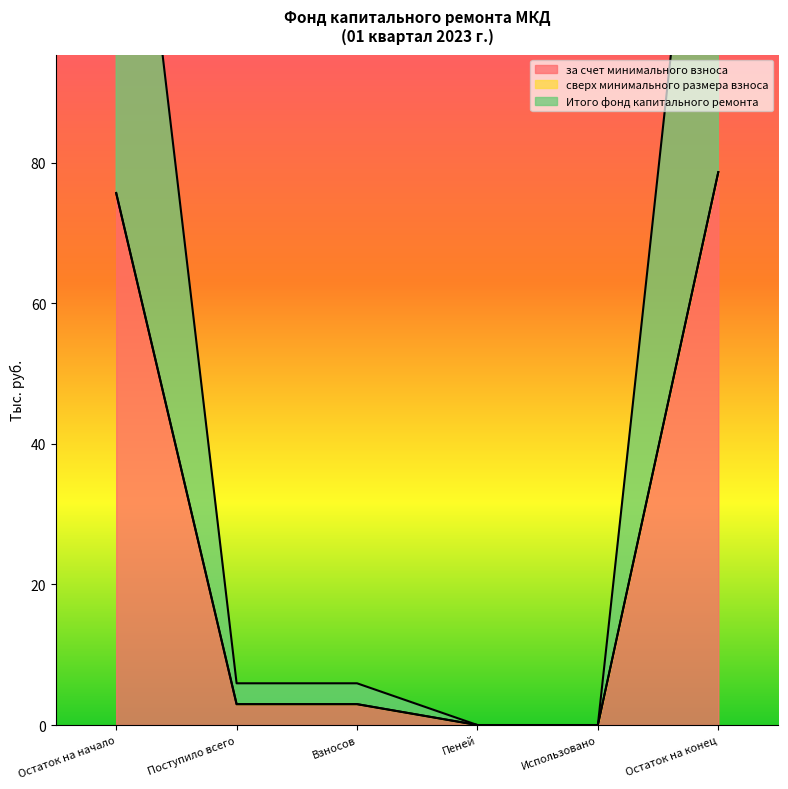

What is the difference between the maximum and minimum values in the Итого фонд капитального ремонта series?

78.7